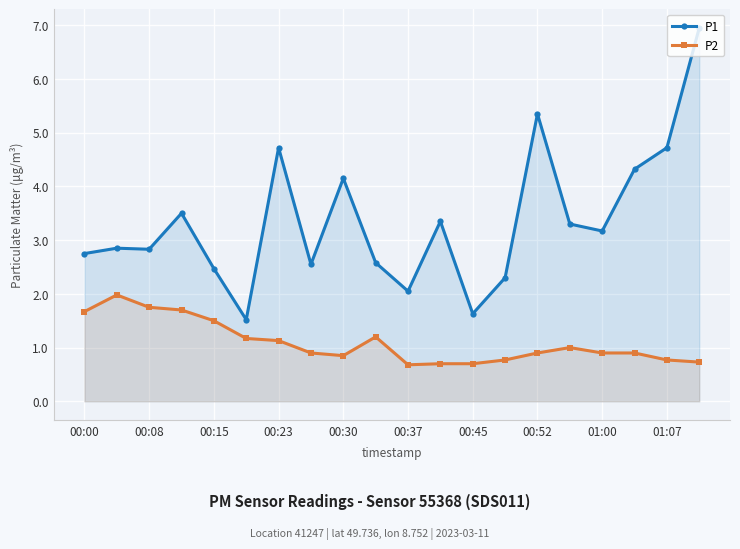

At which category is the sum across all series the highest?

19